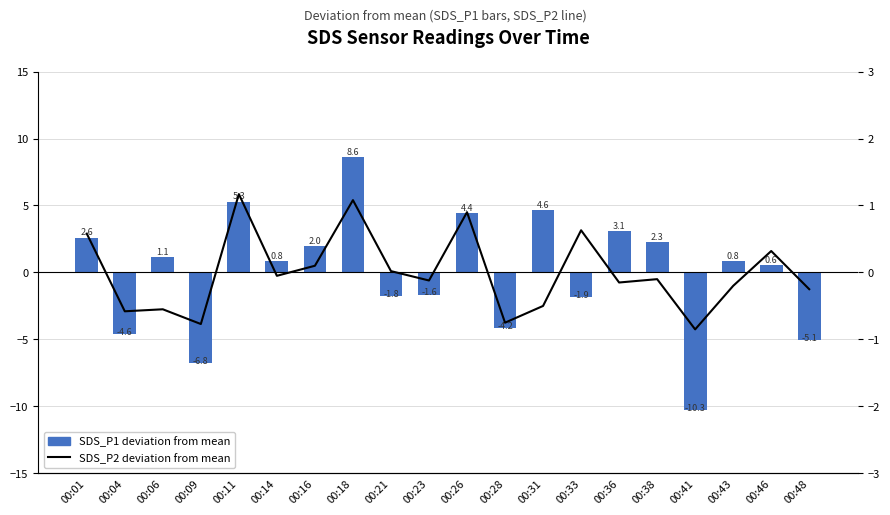

What are all the series names shown in the legend?

SDS_P1 (deviation from mean), SDS_P2 (deviation from mean)